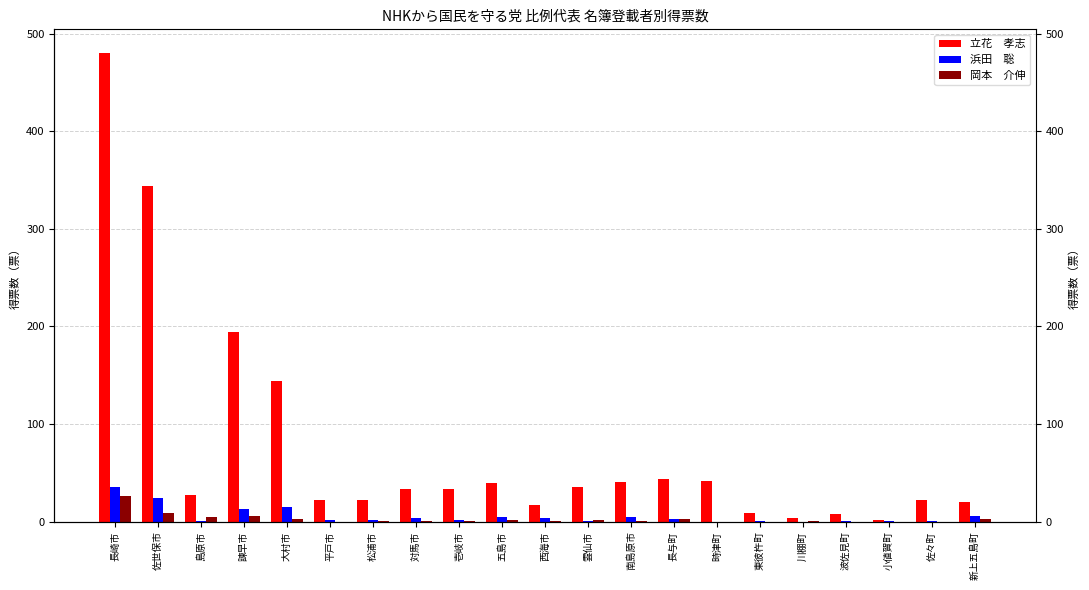

Reading left to right, what are all the values shown in this chart?

立花　孝志: 480.3	344.0	27.0	194.0	144.0	22.0	22.0	33.4	33.1	39.0	17.0	35.0	41.0	44.0	42.0	9.0	4.0	8.0	2.0	22.0	20.0
浜田　聡: 35.0	24.0	1.0	13.0	15.0	2.0	2.0	4.0	2.0	5.0	4.0	1.0	5.0	3.0	0.0	1.0	0.0	1.0	1.0	1.0	6.0
岡本　介伸: 26.0	9.0	5.0	6.0	3.0	0.0	1.0	1.0	1.0	2.0	1.0	2.0	1.0	3.0	0.0	0.0	1.0	0.0	0.0	0.0	3.0